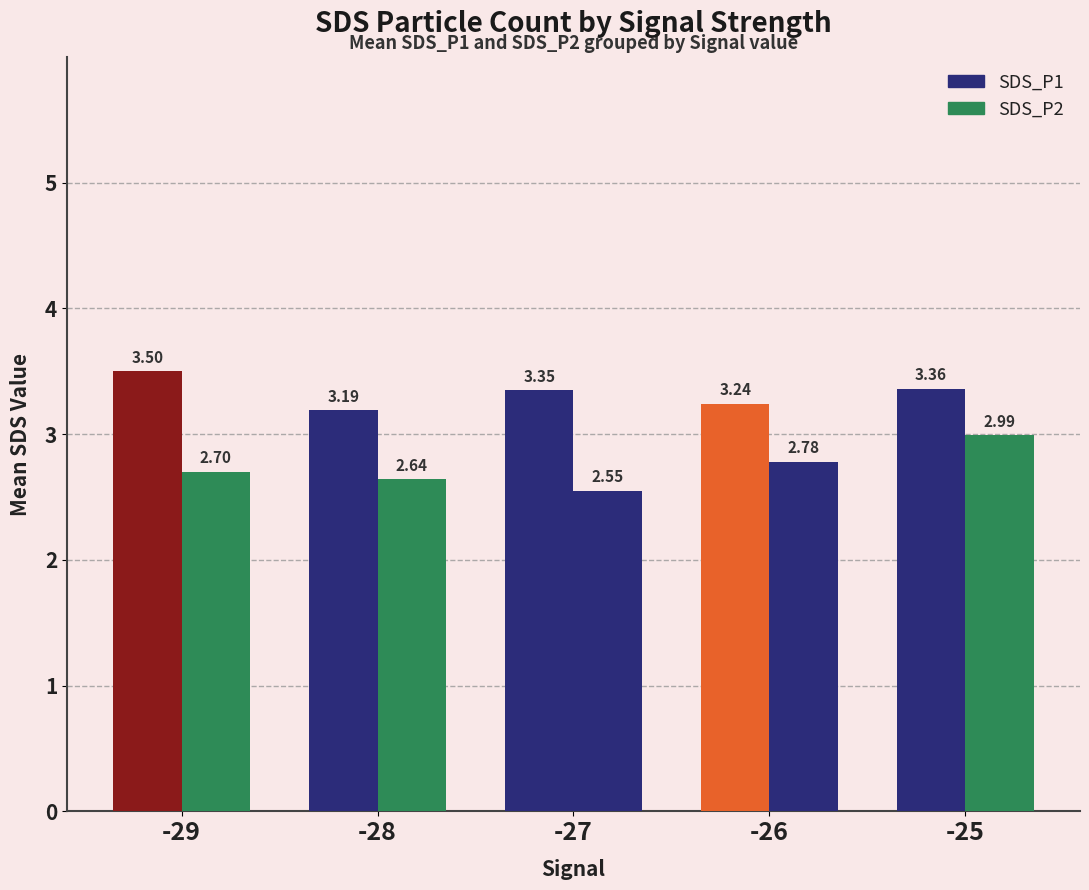

Rank the series by their average value, from lowest to highest.

SDS_P2, SDS_P1